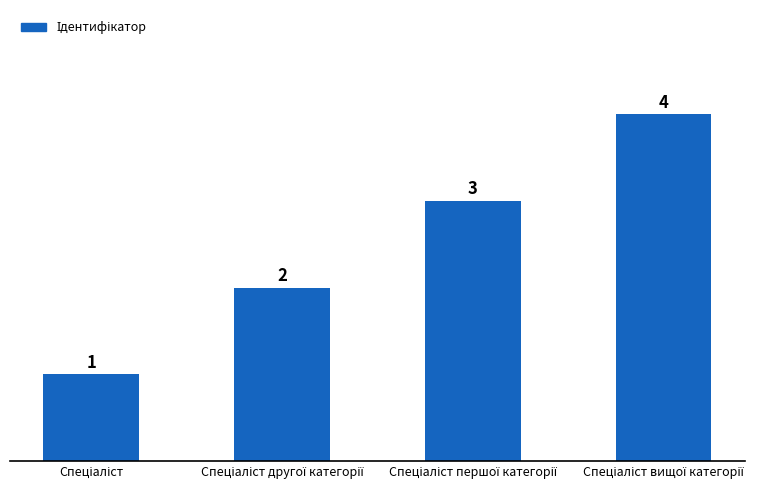

How many values are between 2 and 4?

3